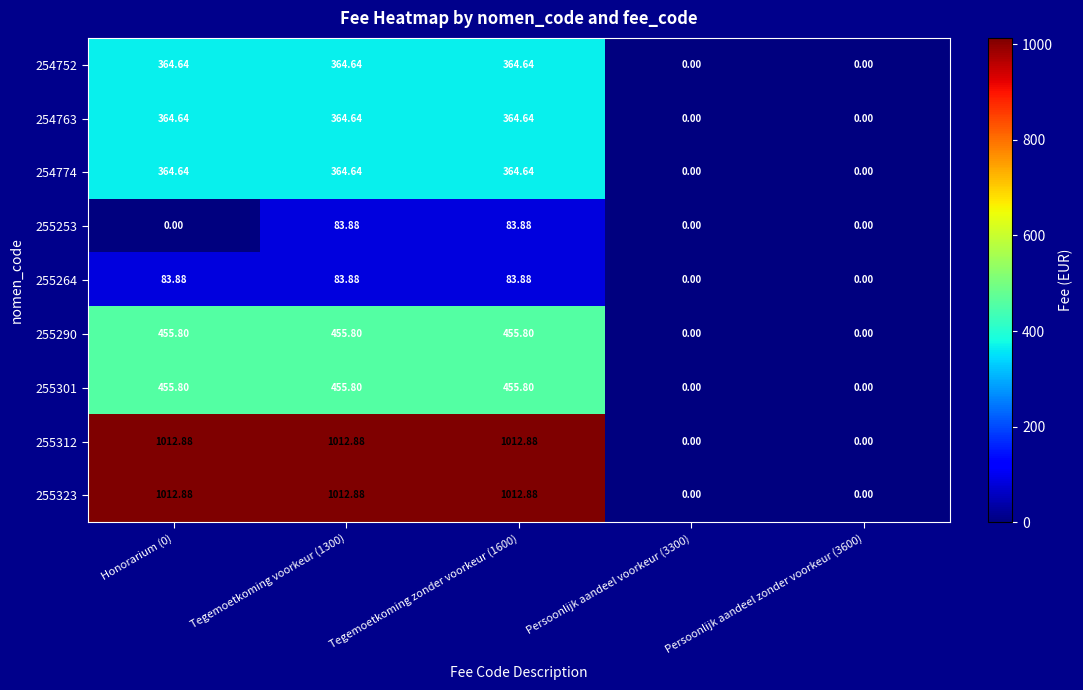

Is the value of 255253 at Honorarium (0) greater than the value of 255312 at Honorarium (0)?

No